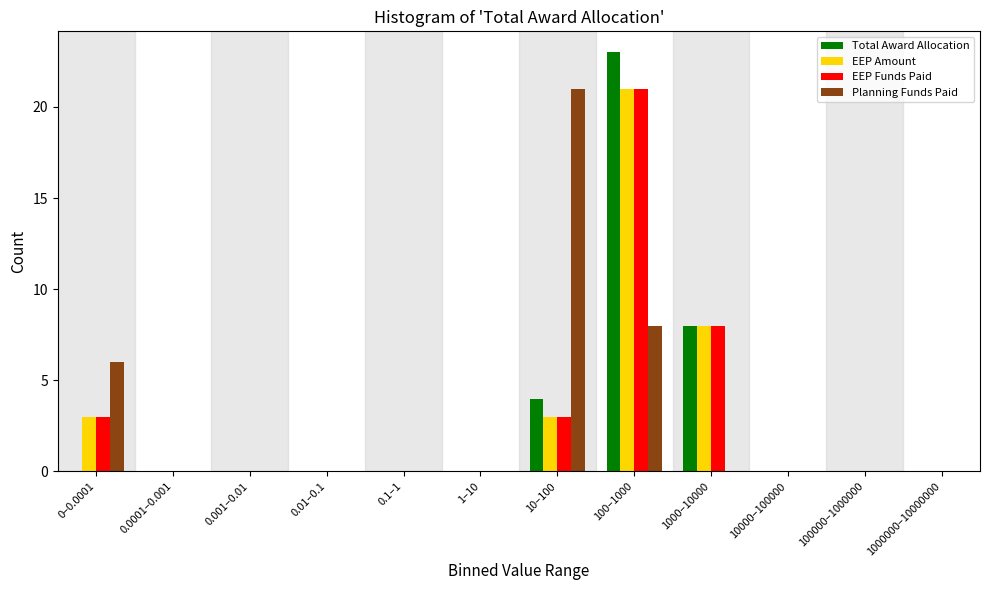

What is the total value across all series at 100–1000?

73